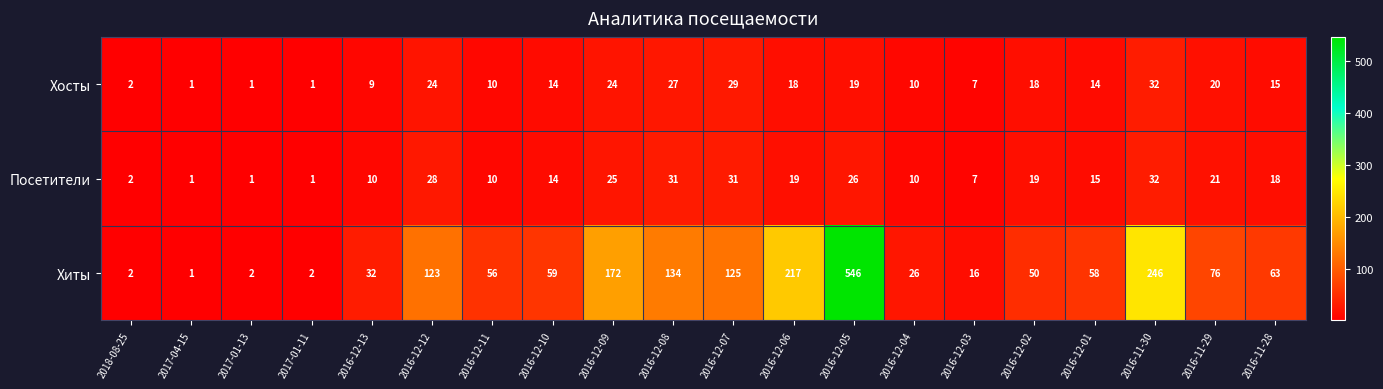

At which label is Хиты closest to 273?

2016-11-30